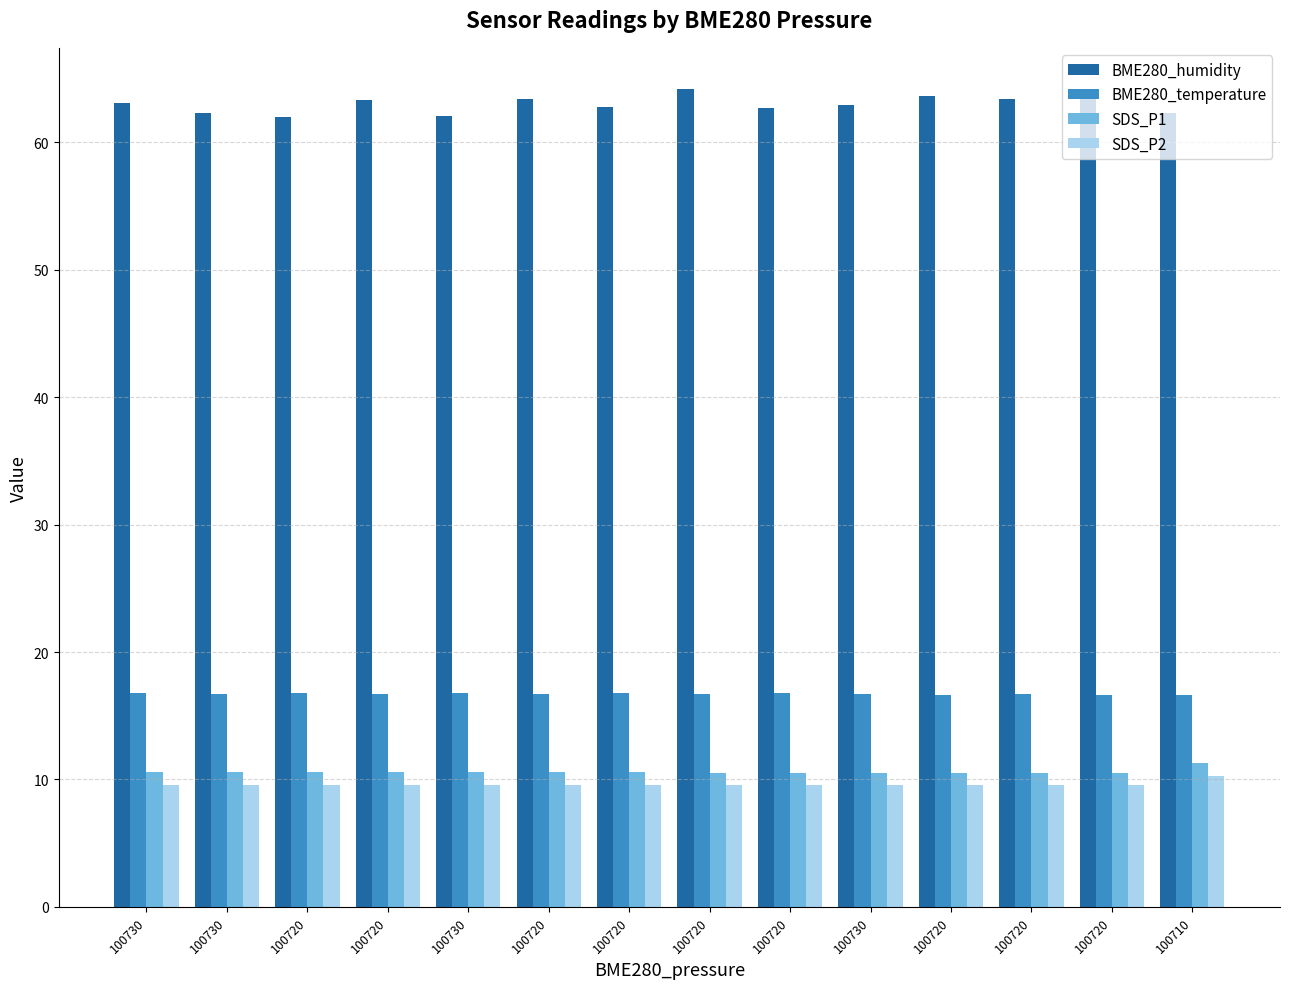

Count the number of categories in the chart.

14